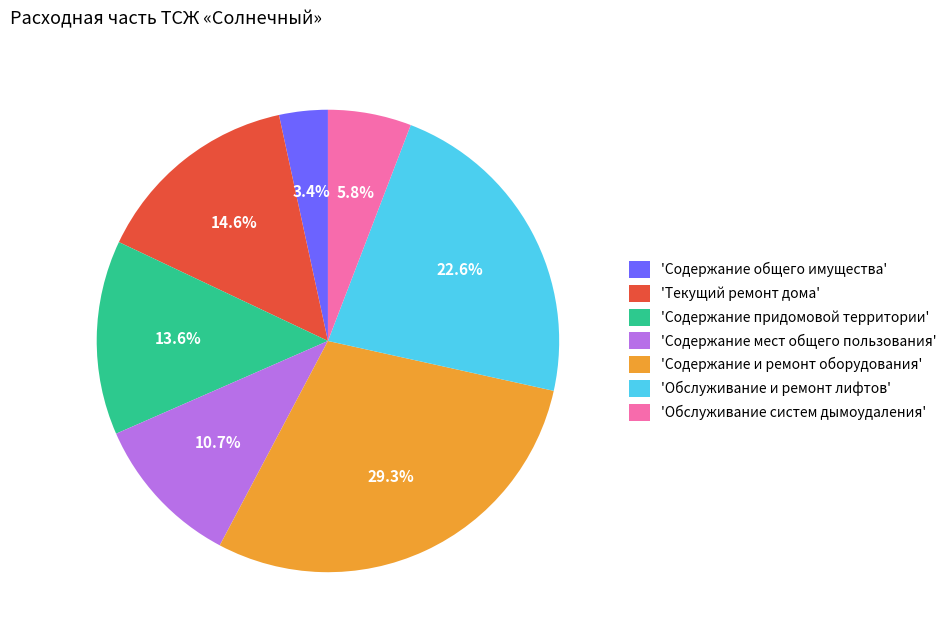

What is the total percentage of 'Содержание придомовой территории' and 'Содержание общего имущества'?

17.0%